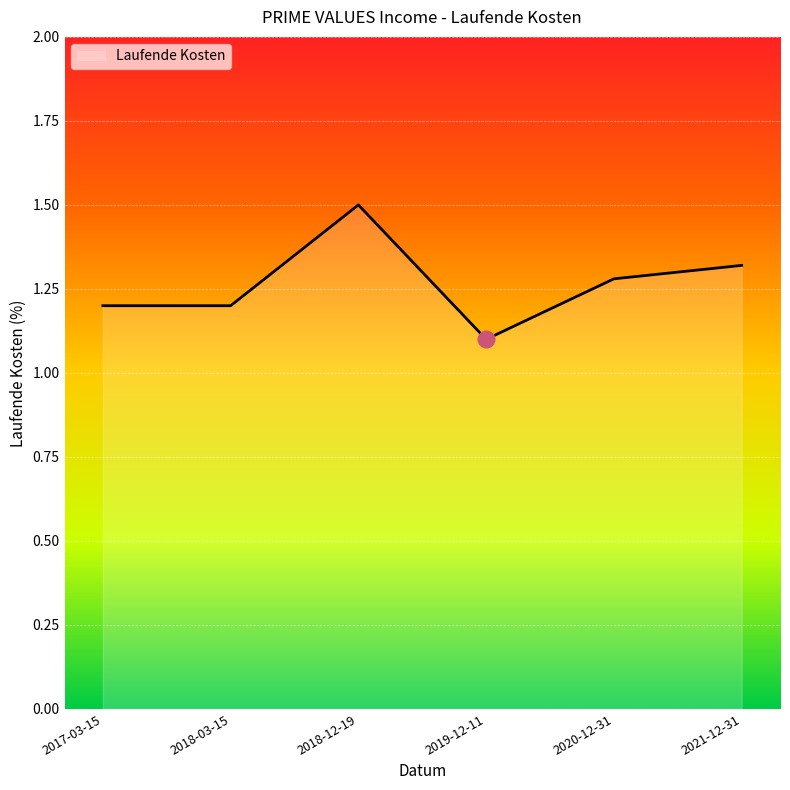

Which has a higher value, 2018-03-15 or 2021-12-31?

2021-12-31